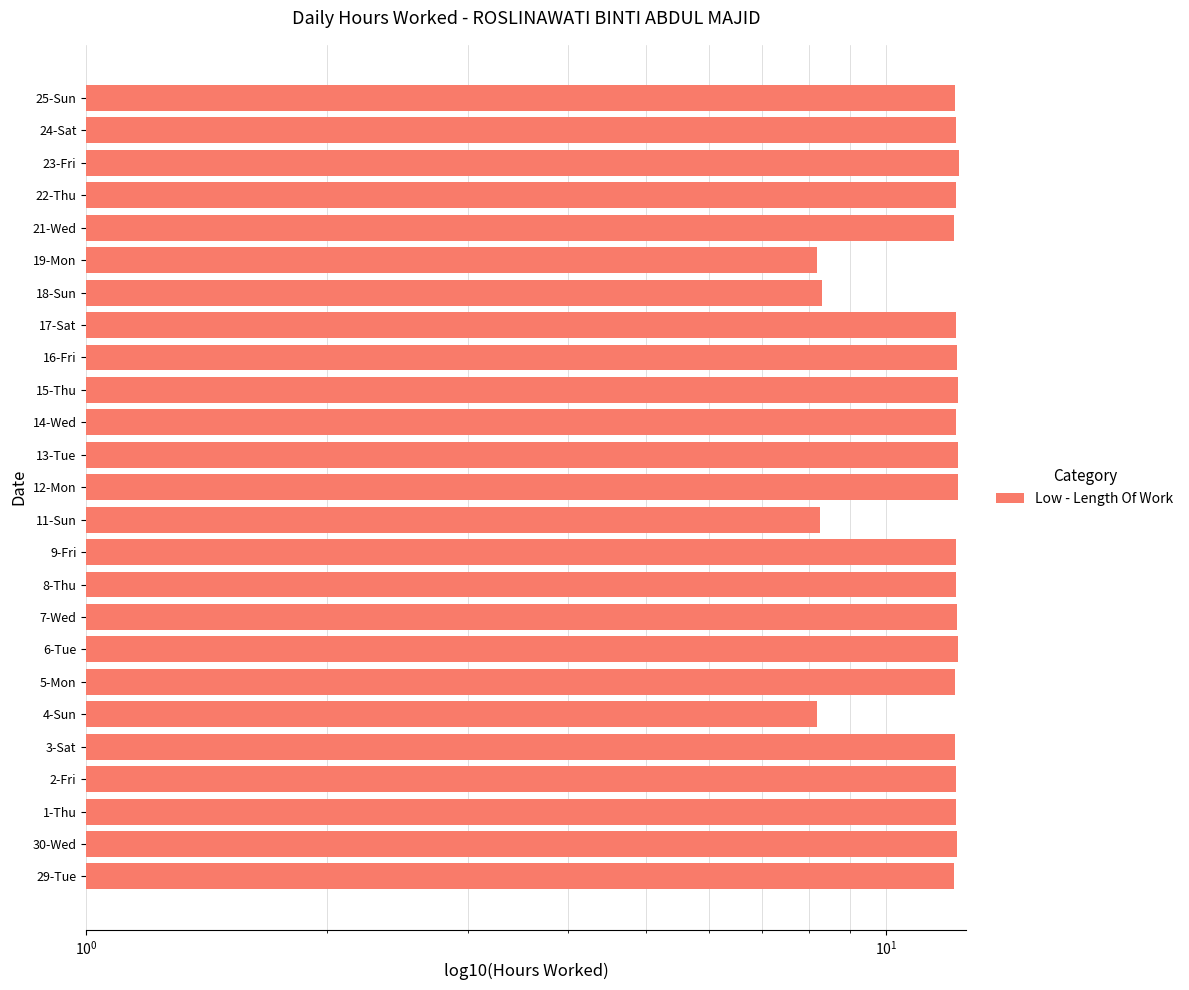

Between 21-Wed and 24-Sat, which is larger?

24-Sat